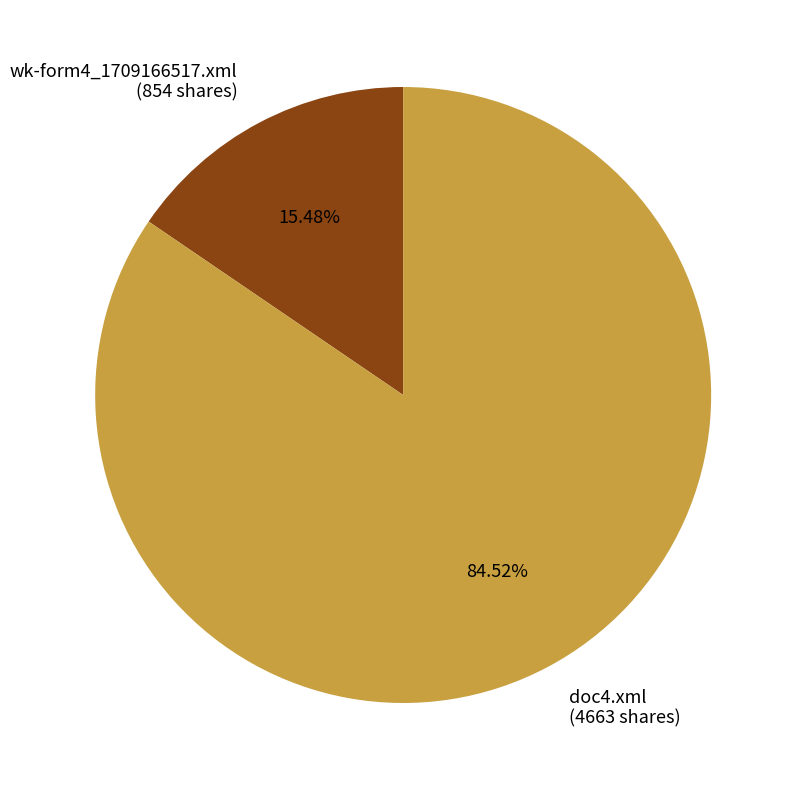

To the nearest percent, what is the combined percentage of wk-form4_1709166517.xml and doc4.xml?

100%